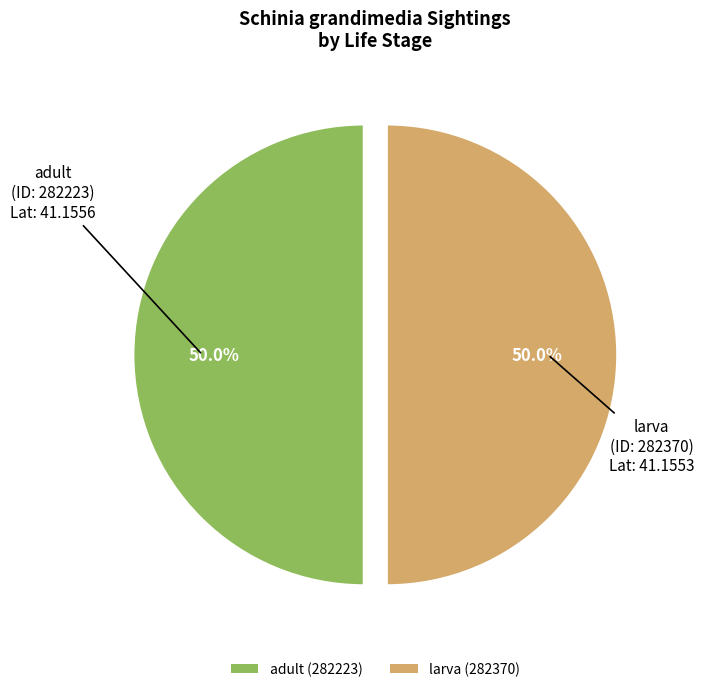

Approximately how many times larger is the value at adult (282223) compared to larva (282370)?

1.0